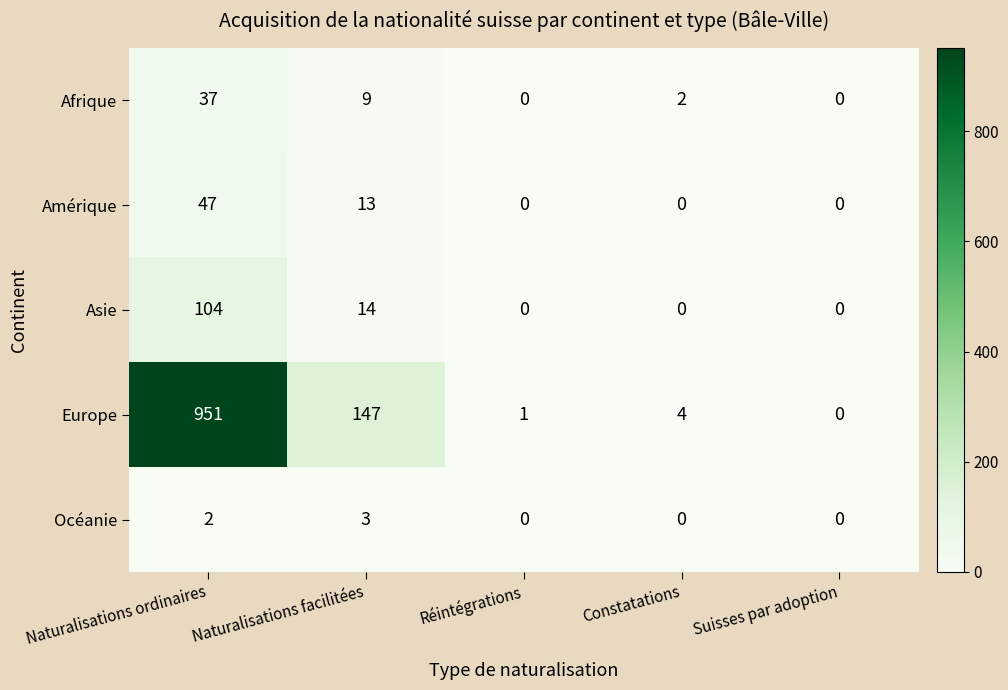

Between Constatations and Suisses par adoption, which series saw the biggest shift?

Europe